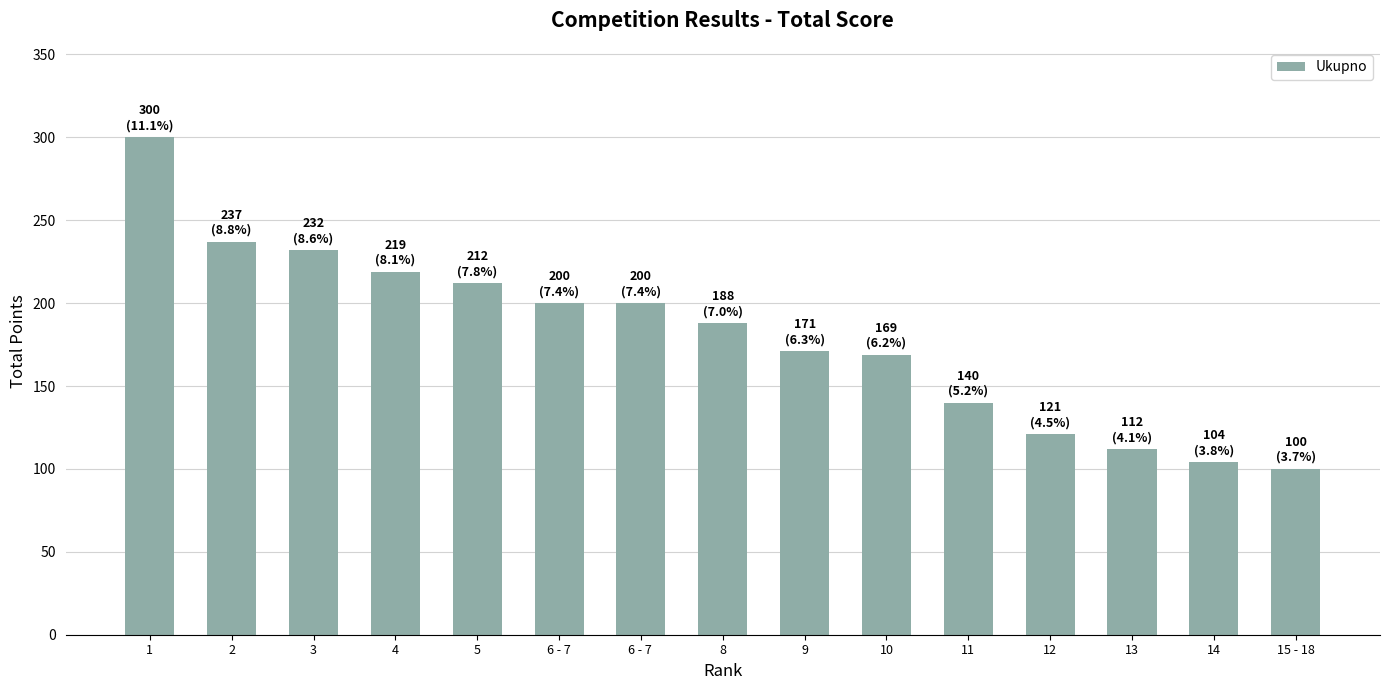

What is the smallest value displayed?

100